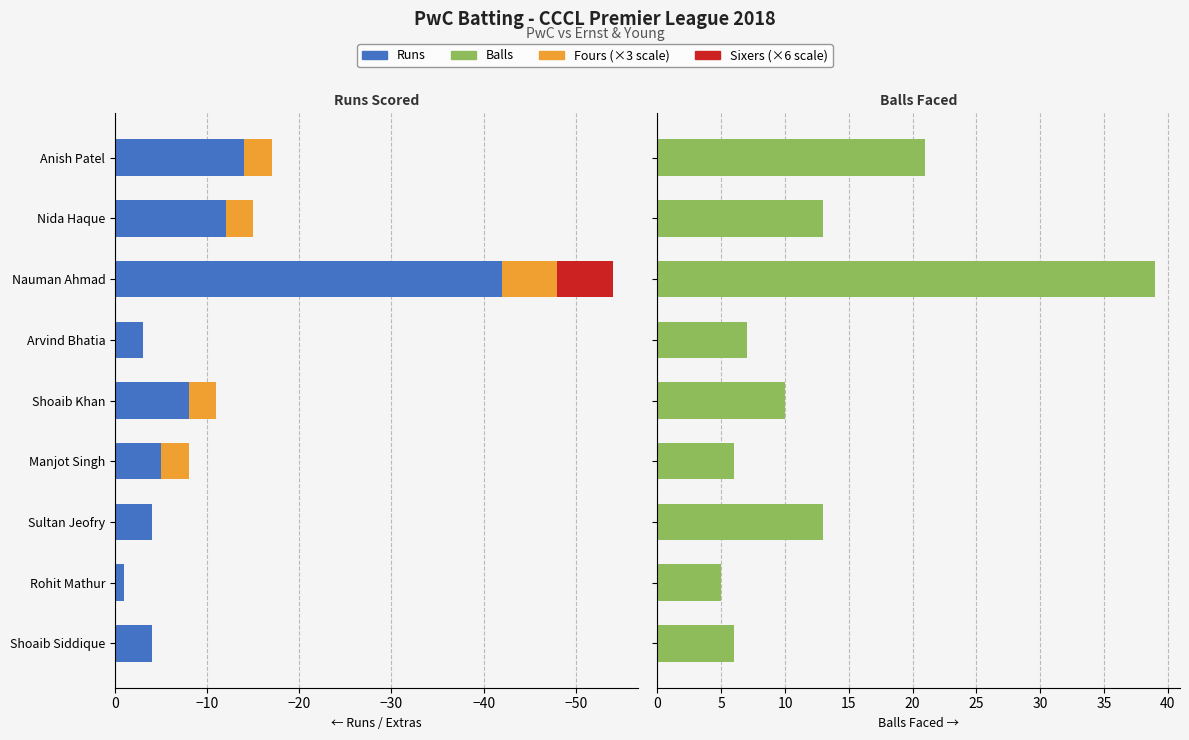

Is the value of Balls at Nauman Ahmad greater than the value of Runs at Shoaib Khan?

Yes